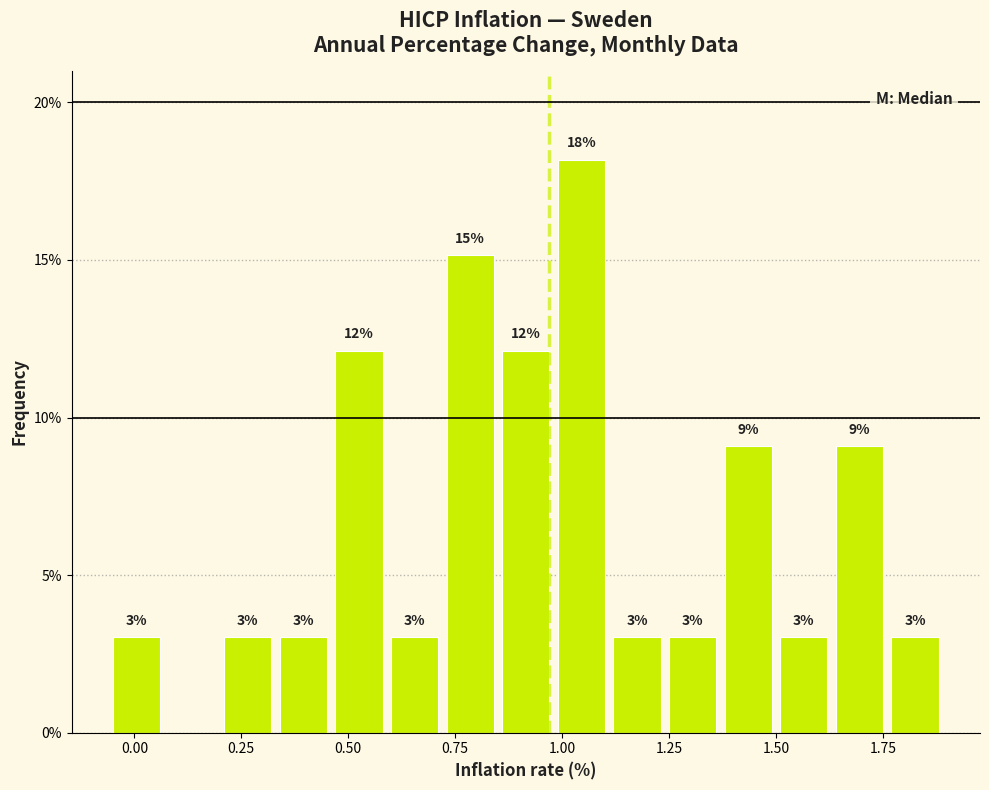

Read against the x-axis, roughly where is the centre of the tallest bar?

1.05